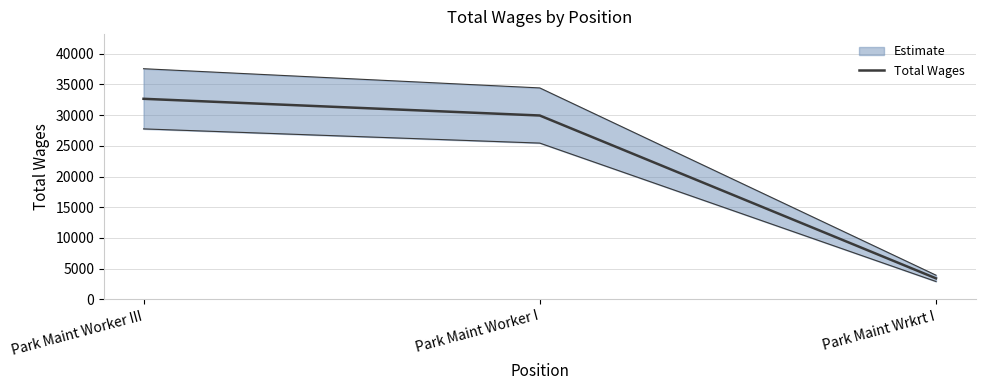

What is the ratio of the value at Park Maint Worker I to the value at Park Maint Wrkrt I?

8.7